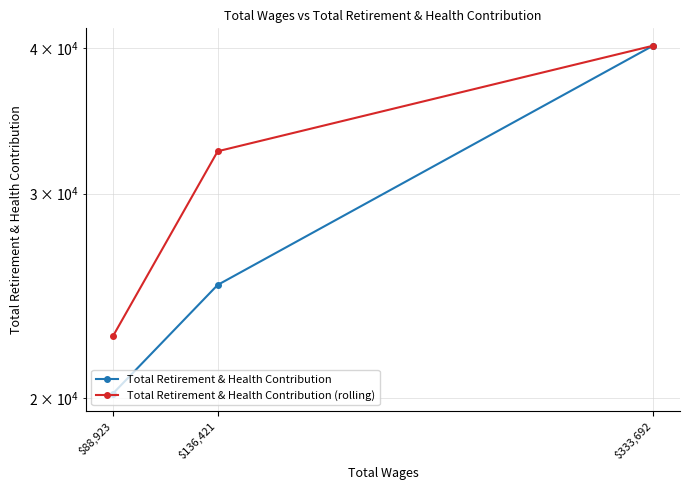

How many values in the Total Retirement & Health Contribution series exceed 25029?

1